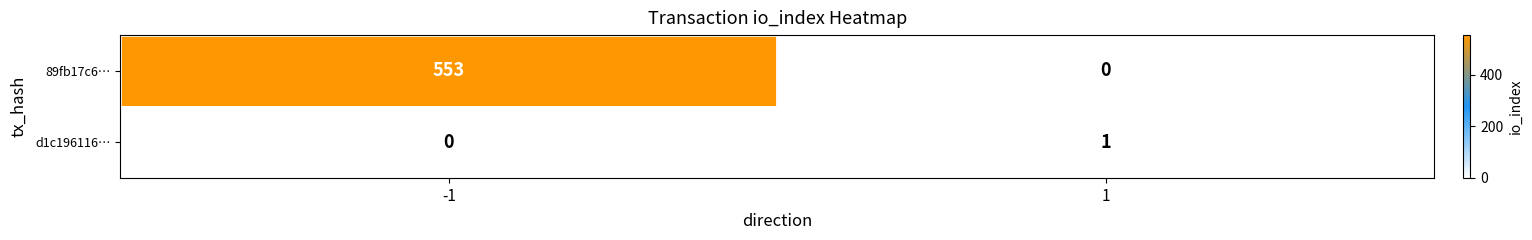

Rank the series by their maximum value, from highest to lowest.

89fb17c6…, d1c196116…